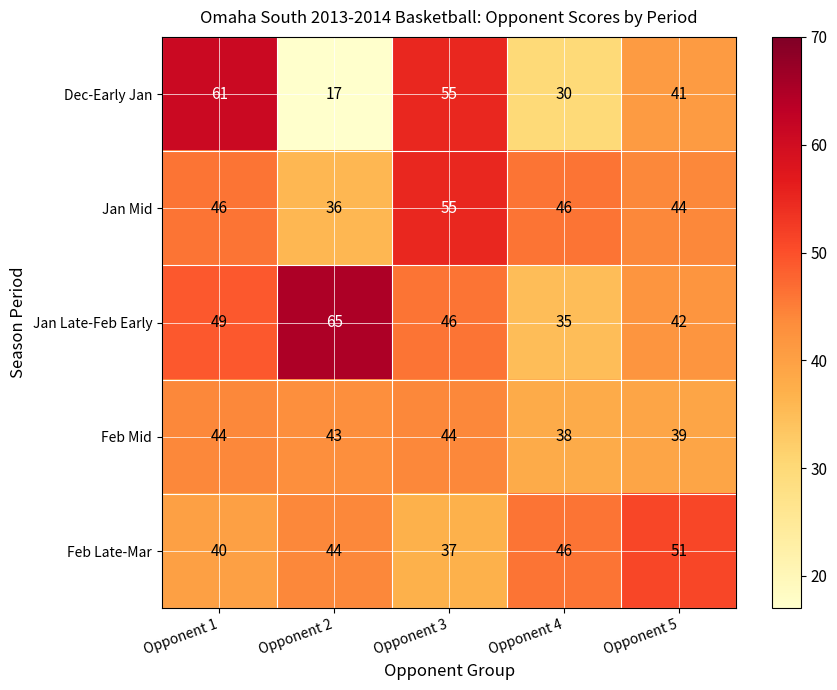

Which series has the largest range (max minus min)?

Dec-Early Jan